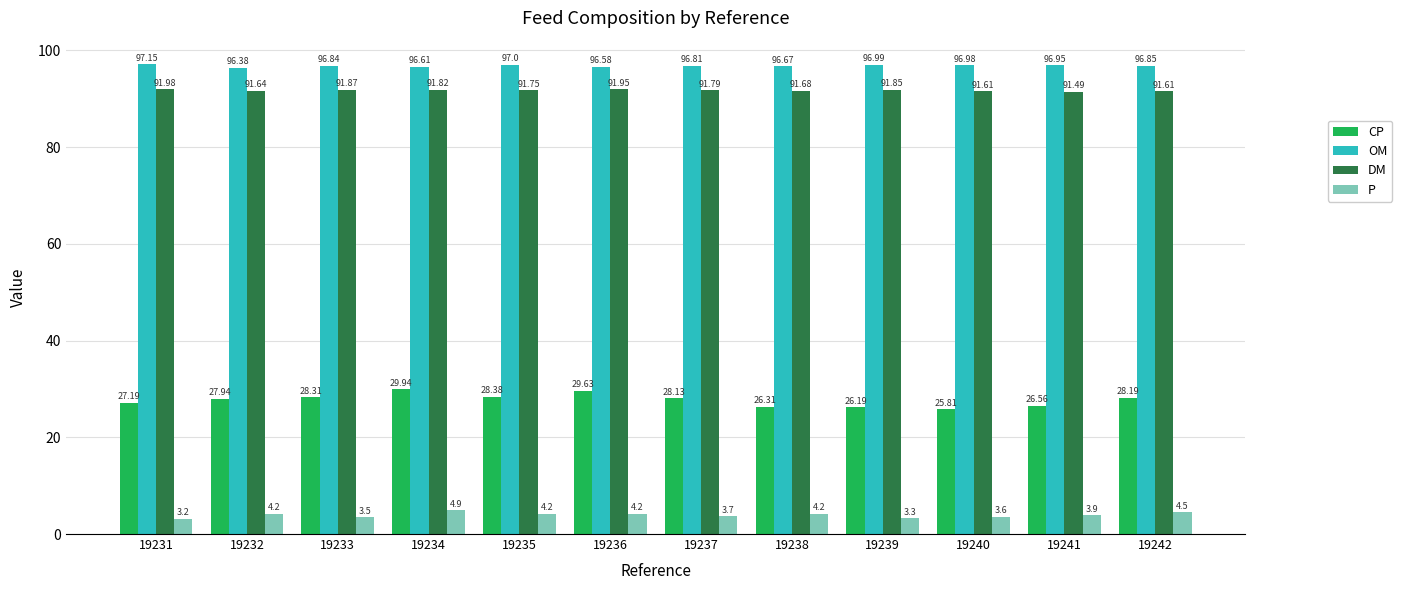

What is the difference between the highest and lowest values at 19237?

93.1